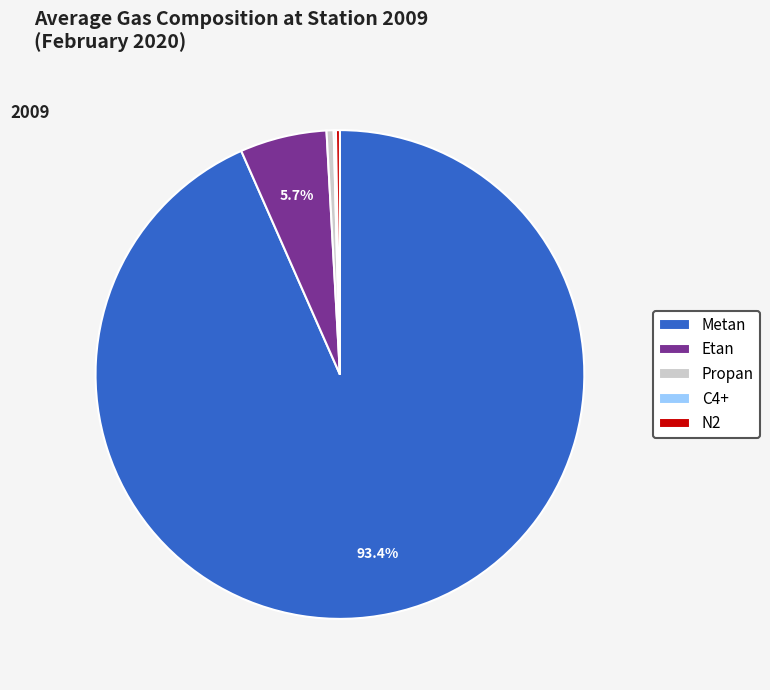

What percentage is NOT represented by Metan?

6.6%